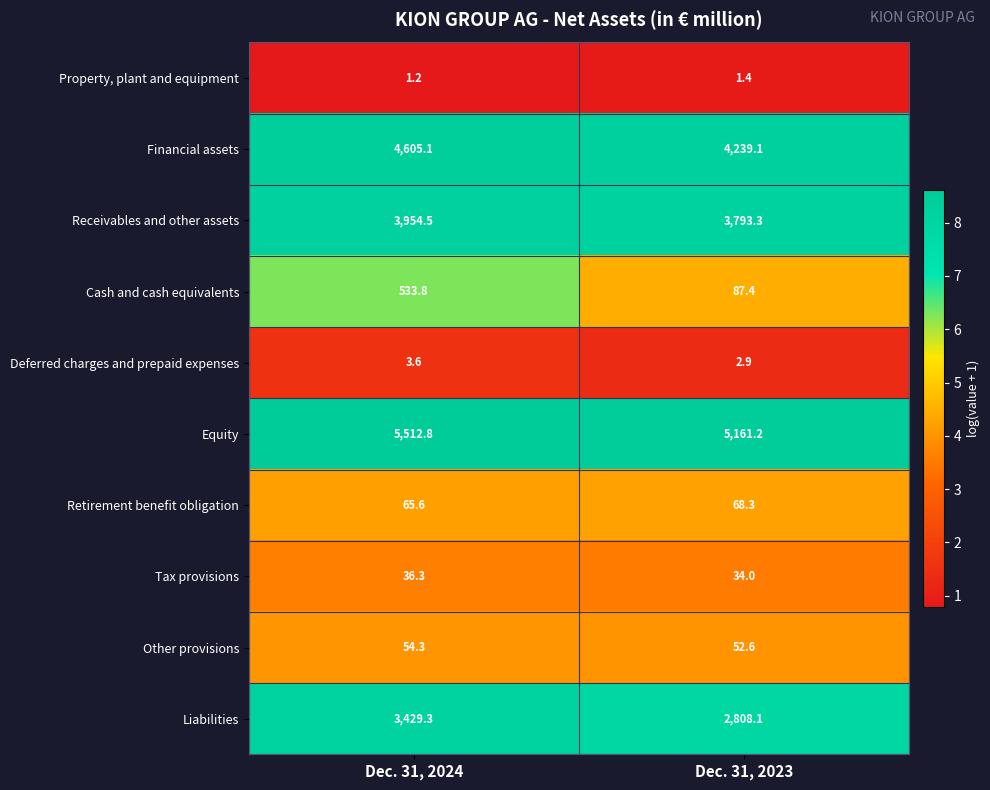

Reading left to right, extract all data points from this chart.

Property, plant and equipment: 1.2	1.4
Financial assets: 4605.1	4239.1
Receivables and other assets: 3954.5	3793.3
Cash and cash equivalents: 533.8	87.4
Deferred charges and prepaid expenses: 3.6	2.9
Equity: 5512.8	5161.2
Retirement benefit obligation: 65.6	68.3
Tax provisions: 36.3	34.0
Other provisions: 54.3	52.6
Liabilities: 3429.3	2808.1